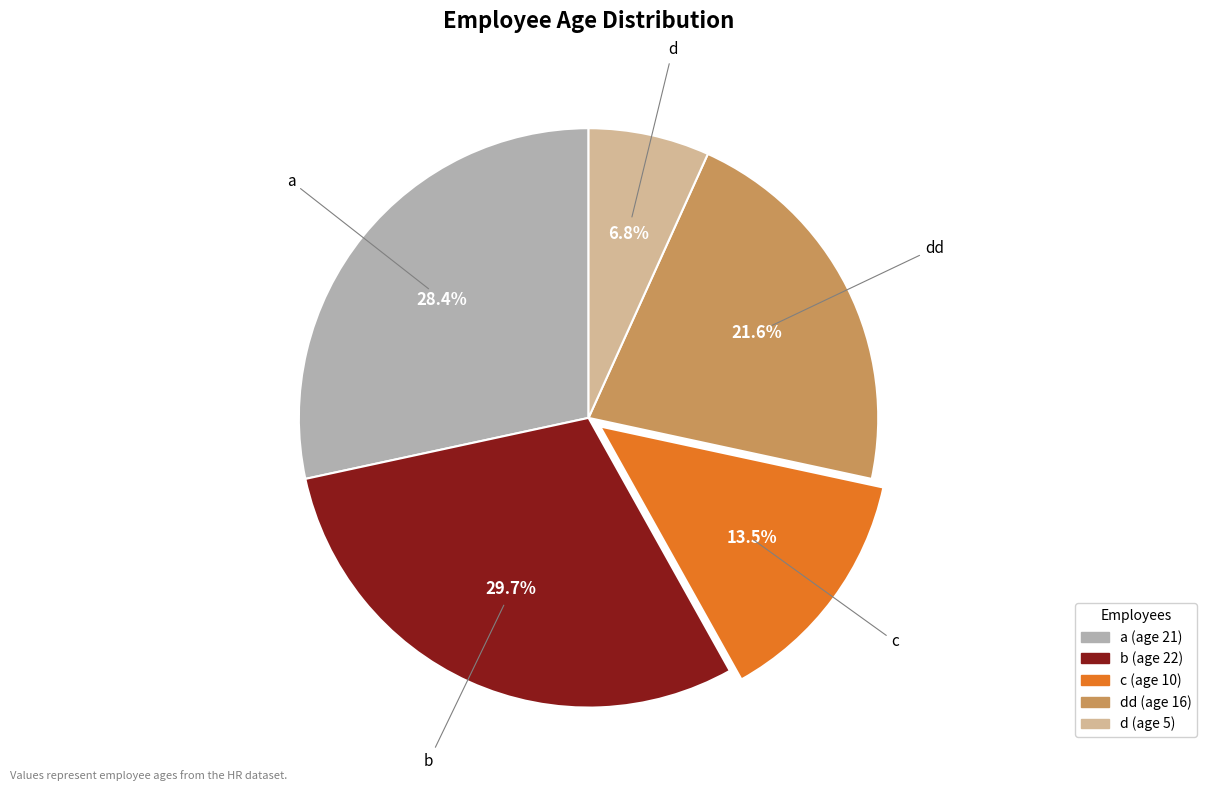

Does any single category account for the majority?

No